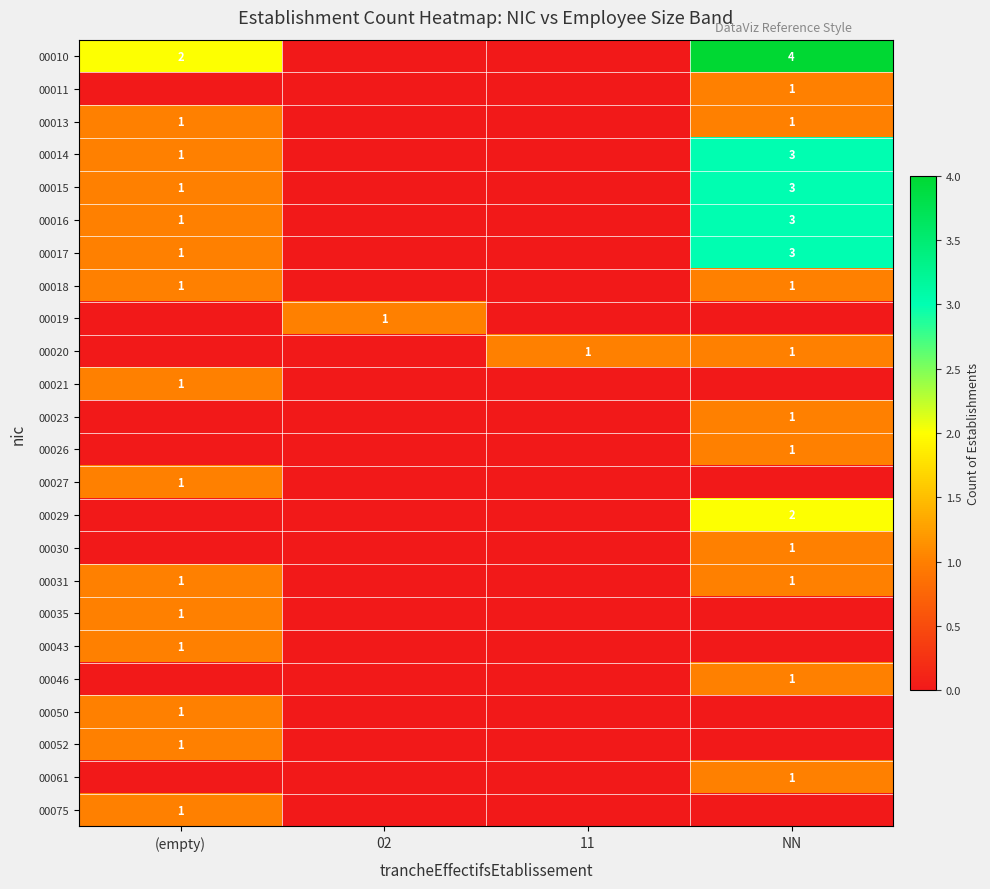

The value of 00035 at (empty) is 2. True or false?

False